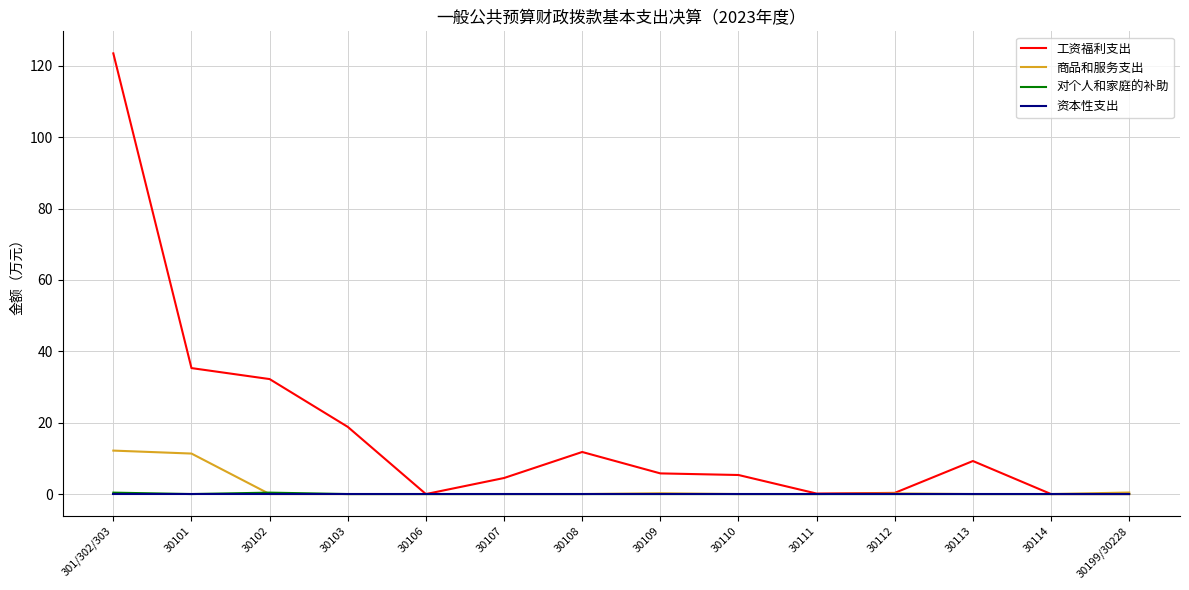

At which category is the sum across all series the highest?

301/302/303